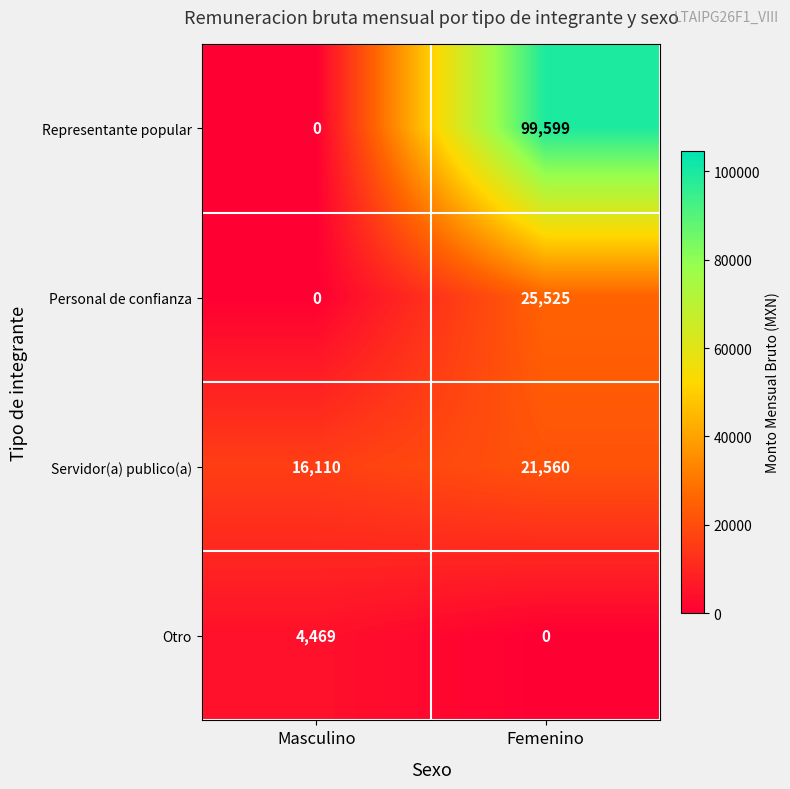

The value of Otro at Masculino is 4469. True or false?

True